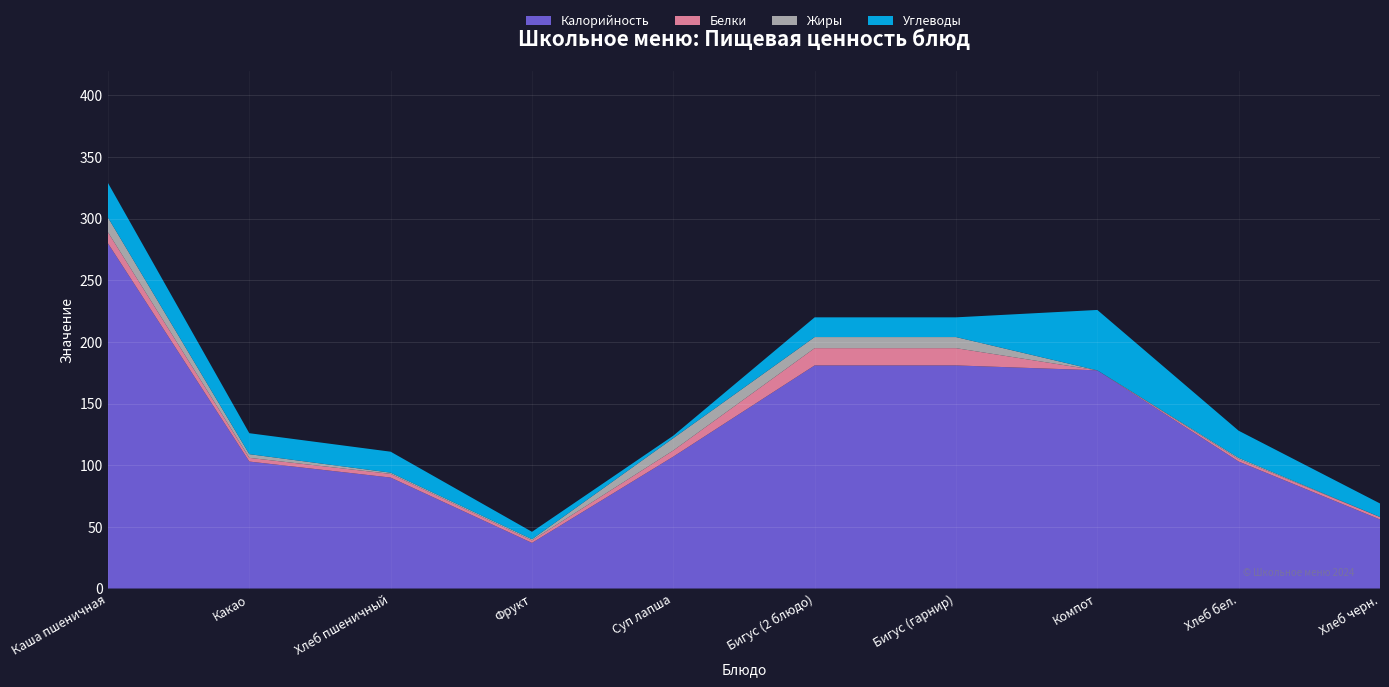

Reading right to left, what are all the values shown in this chart?

Калорийность: 56	103	177	181	181	107	37	90	103	280
Белки: 2	2	0	14	14	5	2	3	3	9
Жиры: 0	1	0	9	9	10	1	1	3	12
Углеводы: 11	22	49	16	16	2	6	17	17	28